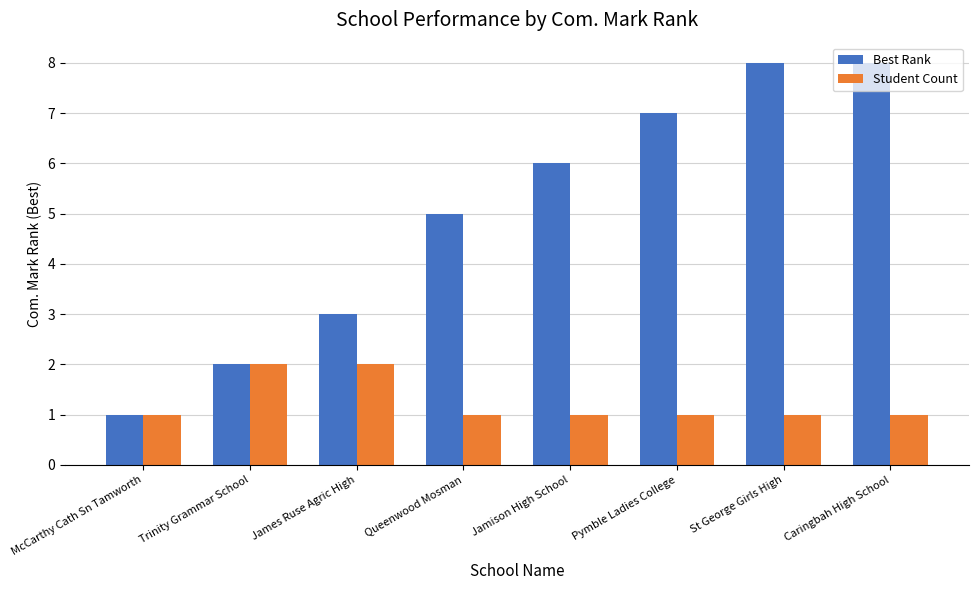

What is the difference between the maximum and second lowest values in the Student Count series?

1